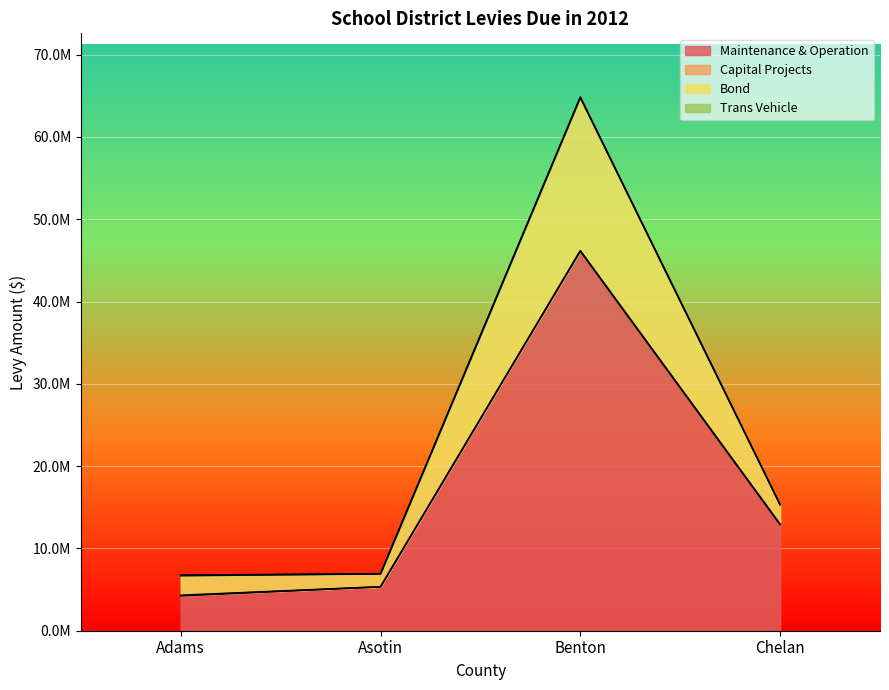

Where does the Maintenance & Operation series first go above 12925111?

Benton